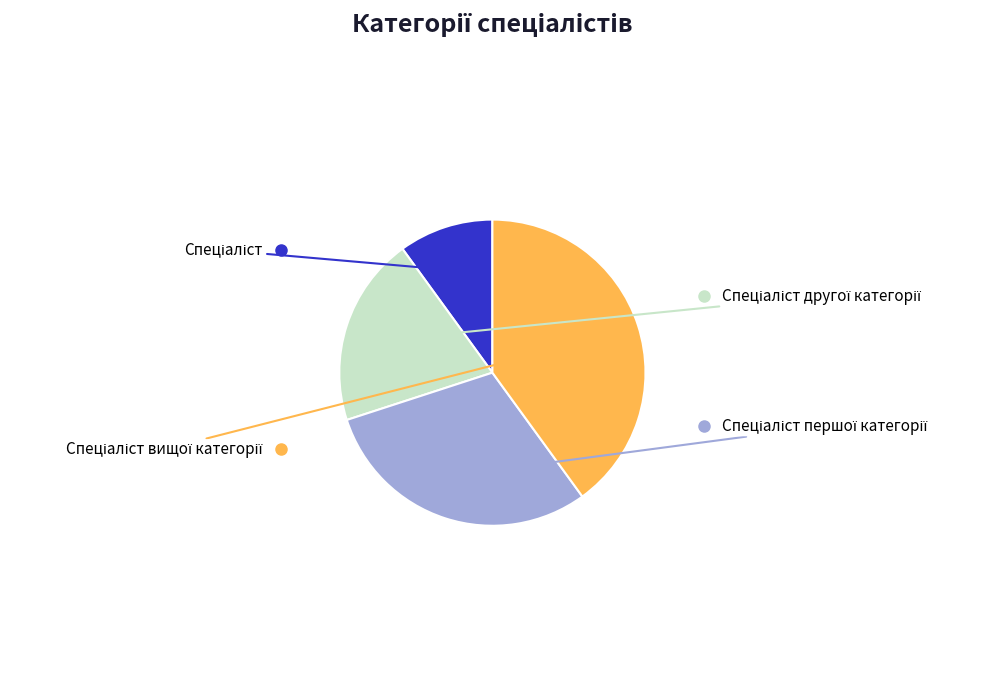

Is there any slice that represents more than half of the pie?

No